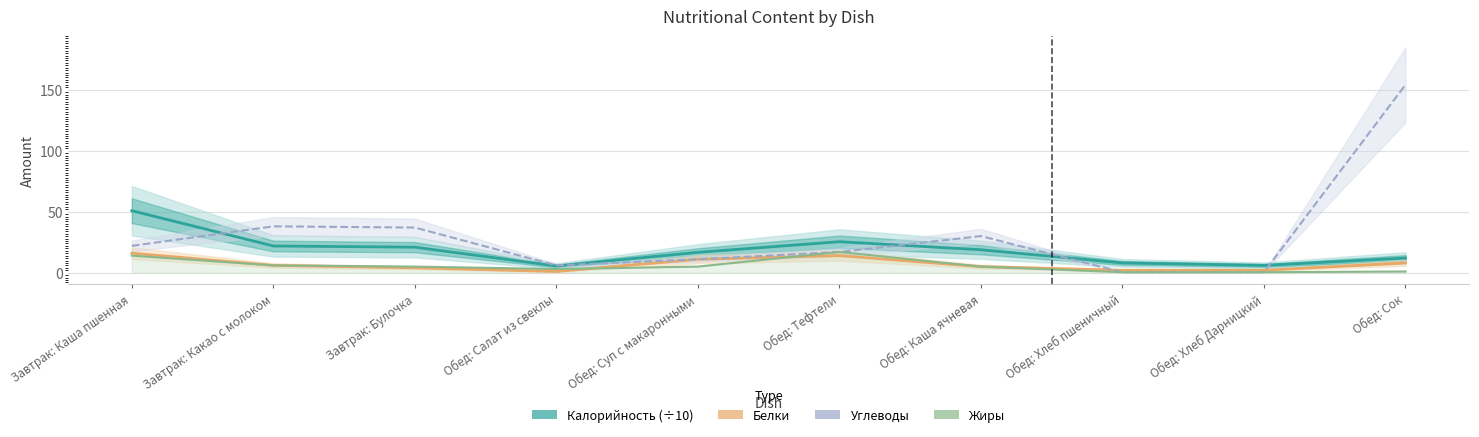

Which category has the highest value in the Углеводы series?

Обед: Сок